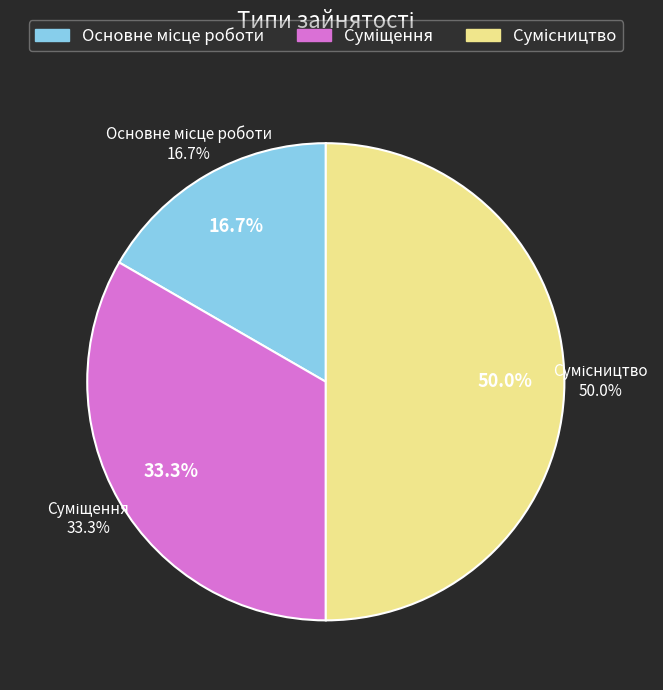

Does any single category account for the majority?

No